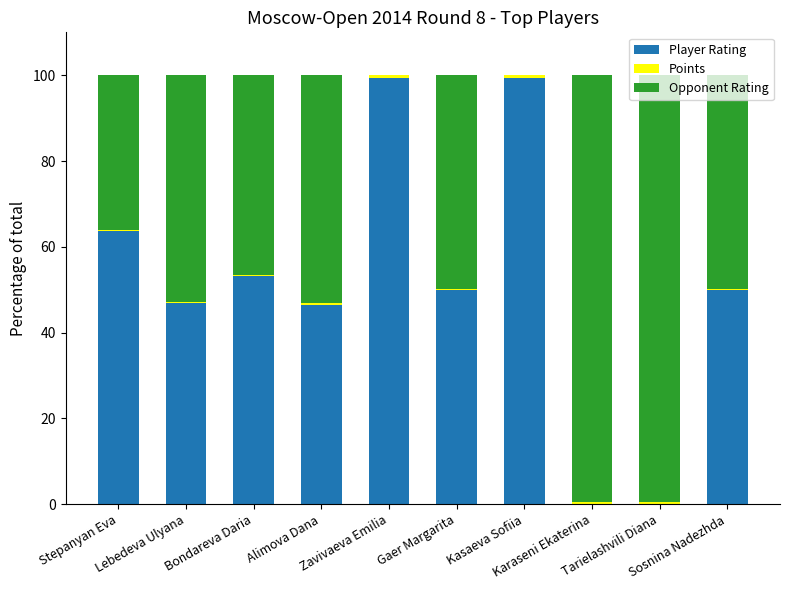

Count the number of categories in the chart.

10